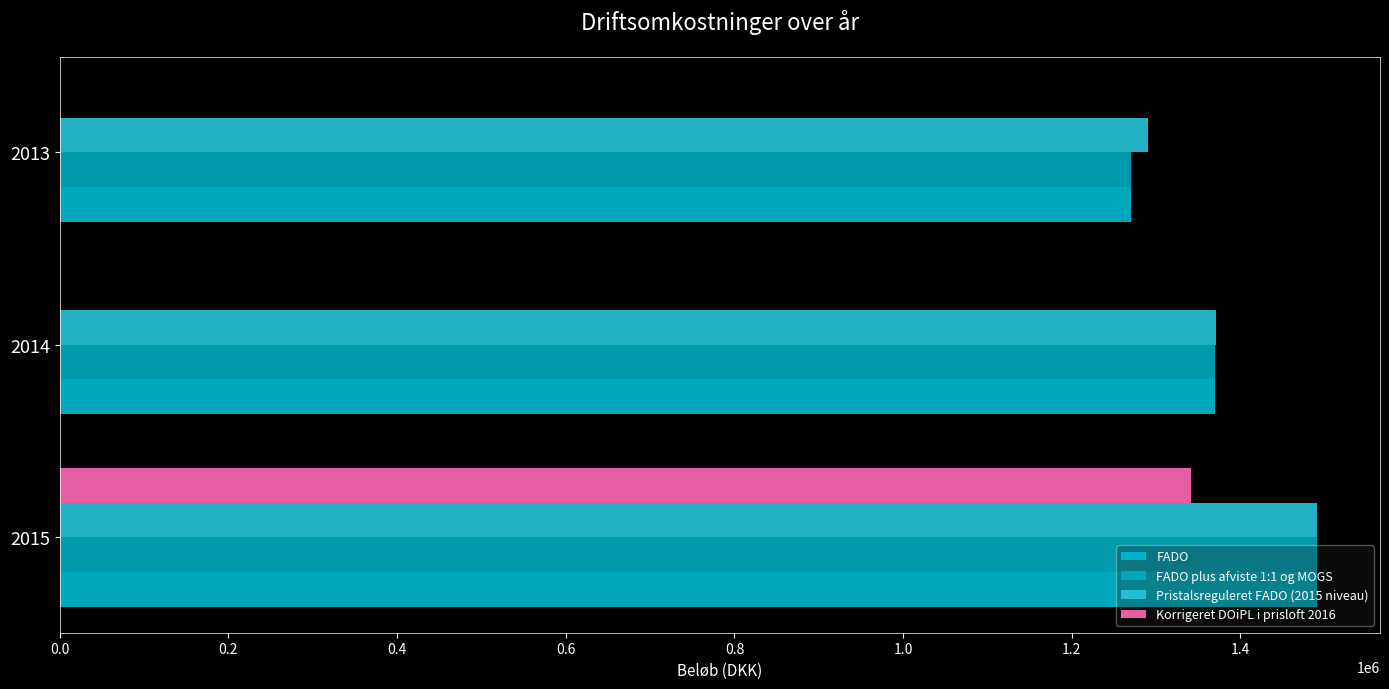

How many categories are shown in the chart?

3